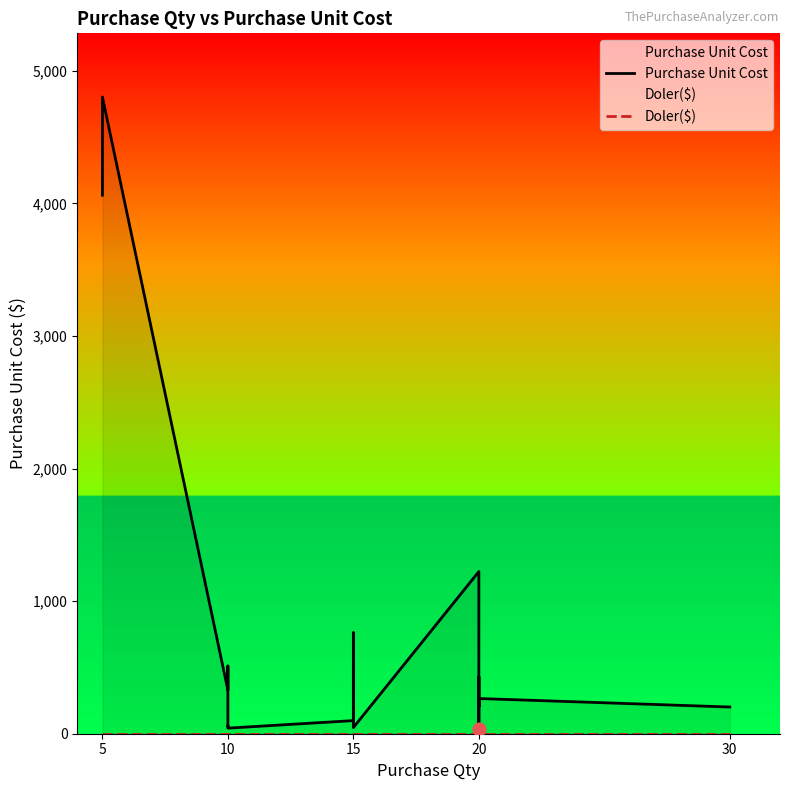

Is the value of Purchase Unit Cost at 20 greater than the value of Doler($) at 20?

Yes